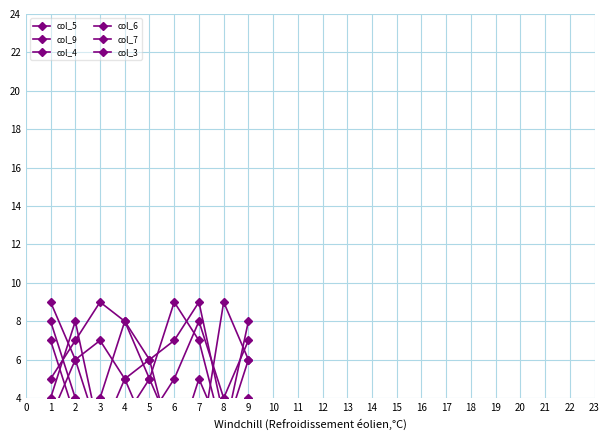

At how many categories does at least one series exceed 4?

9